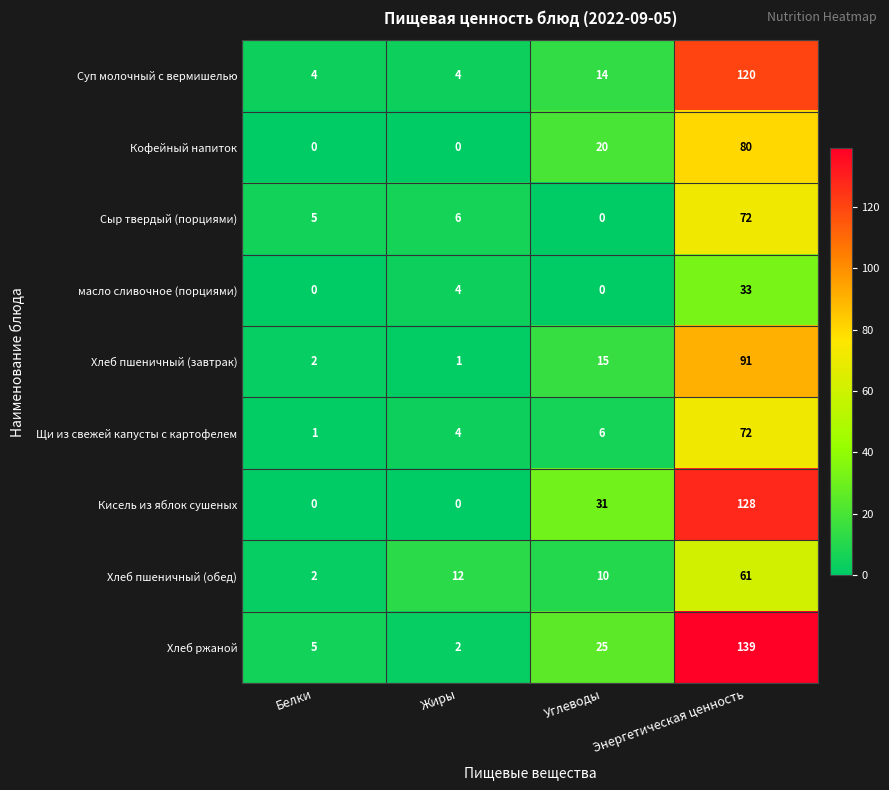

What is the difference between the highest and lowest values at Углеводы?

31